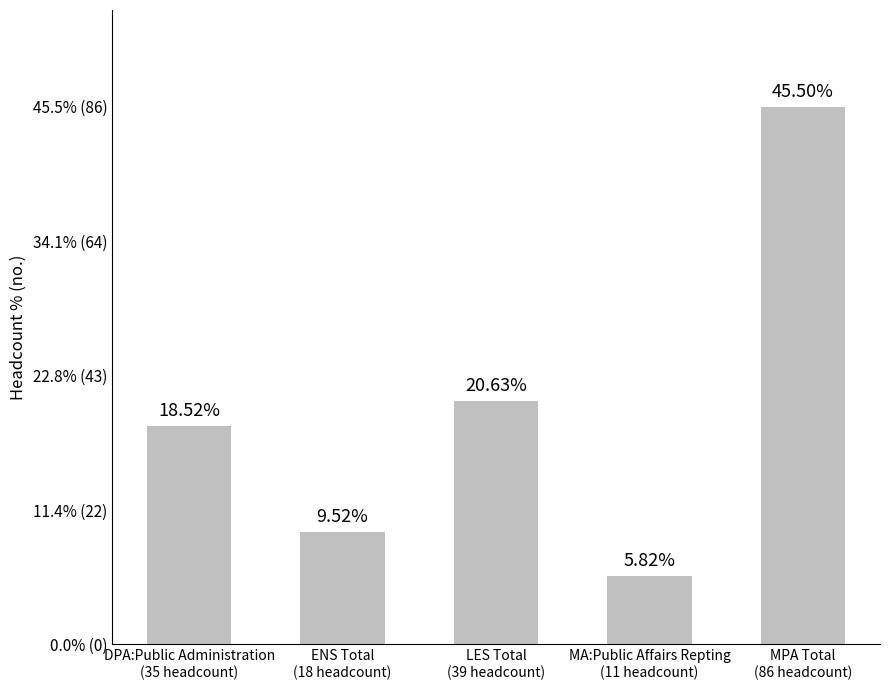

Does the chart contain any negative values?

No